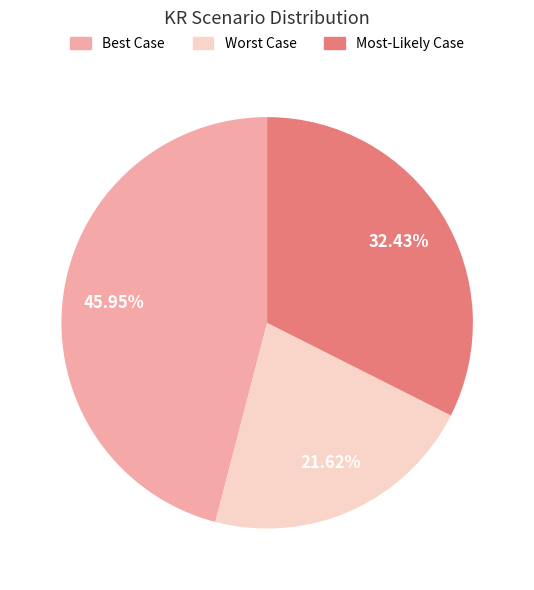

To the nearest percent, what is the average slice percentage?

33%